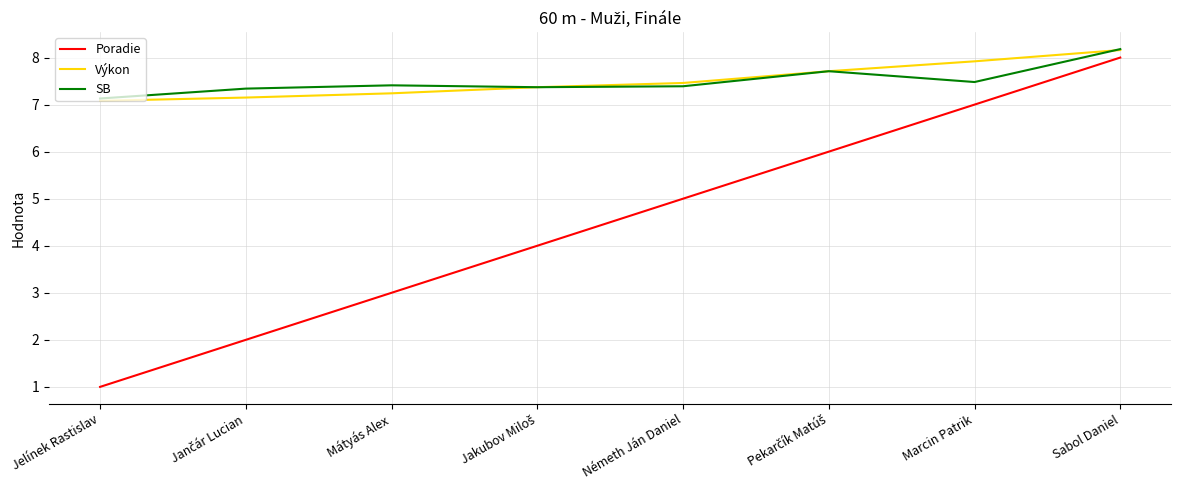

At which label does SB reach its peak?

Sabol Daniel